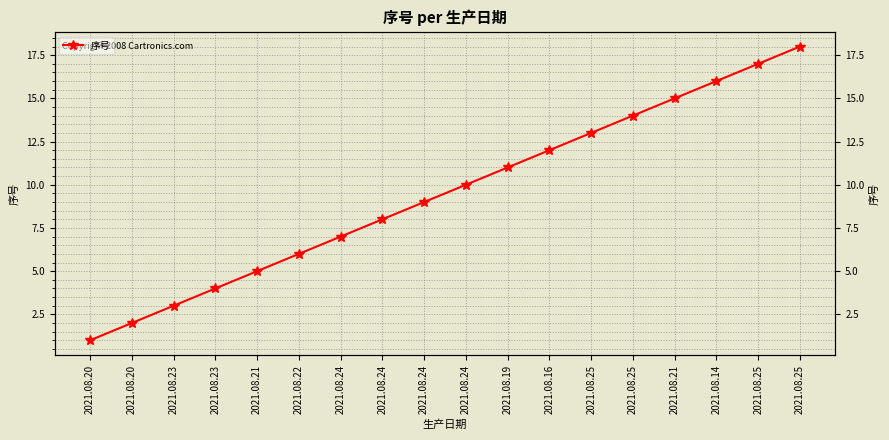

Count the number of categories in the chart.

18